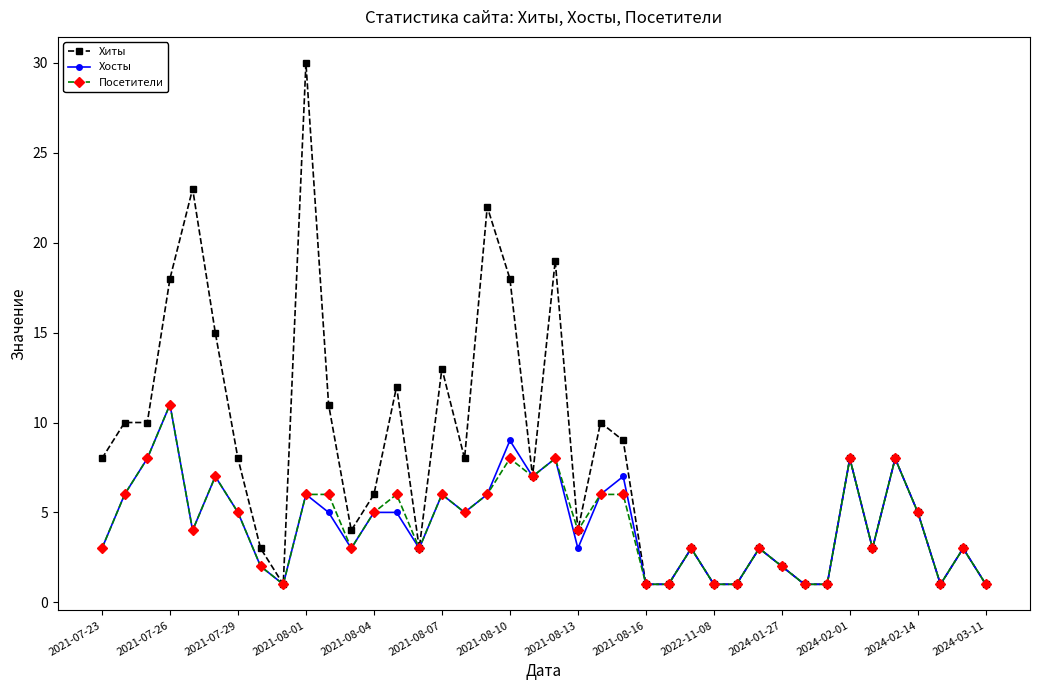

How many Хосты values are between 2 and 6?

22